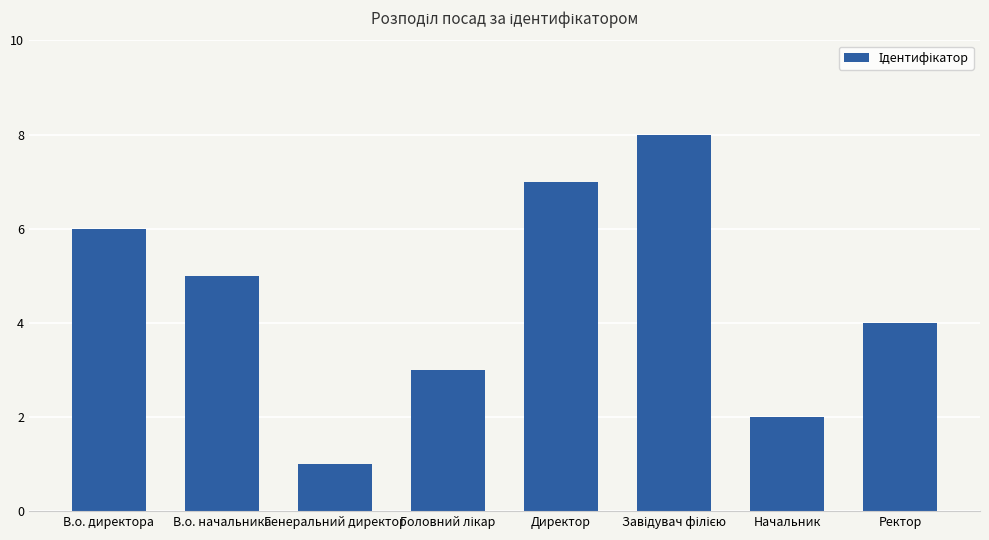

At which category does the chart reach its minimum across all series?

Генеральний директор